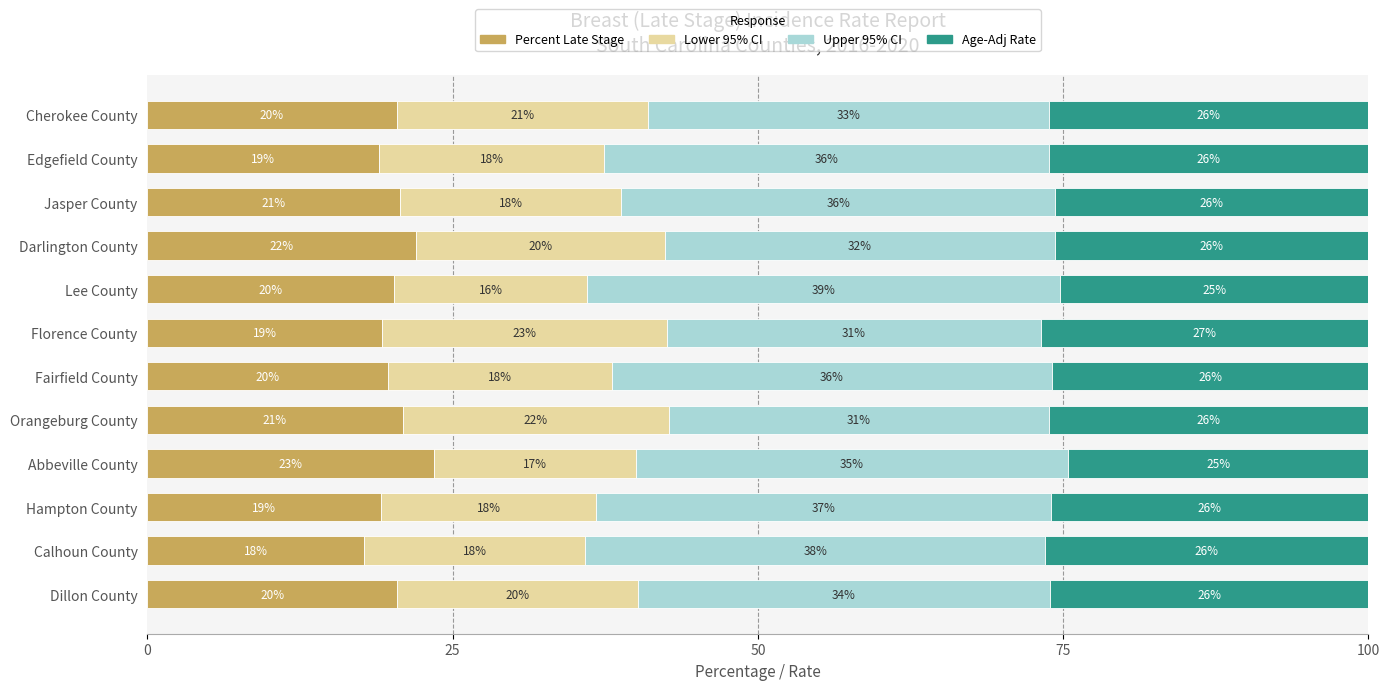

What is the highest value of the Percent Late Stage series?

23.5